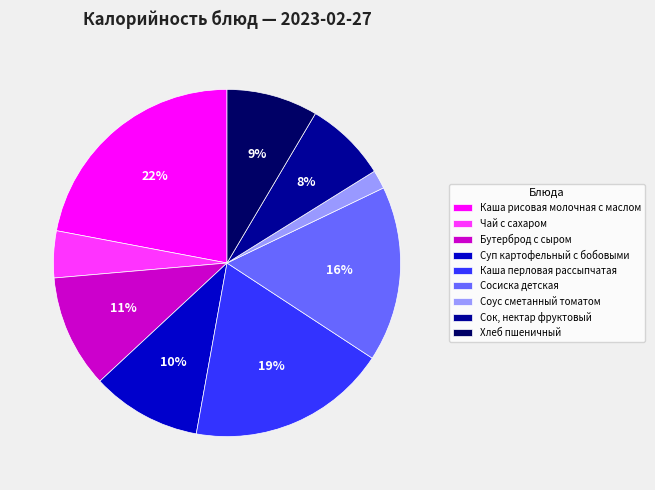

Is the sum of Чай с сахаром and Сок, нектар фруктовый greater than half?

No